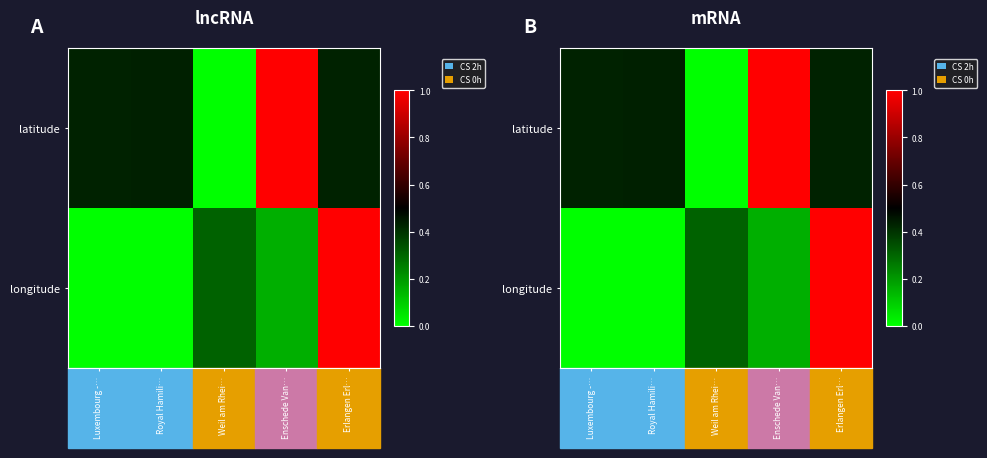

At which label does latitude reach its minimum?

Weil am Rhei…